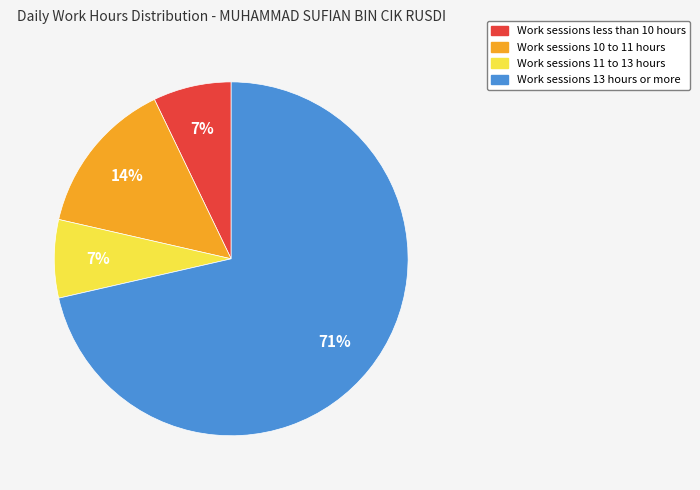

To the nearest percent, what is the average slice percentage?

25%